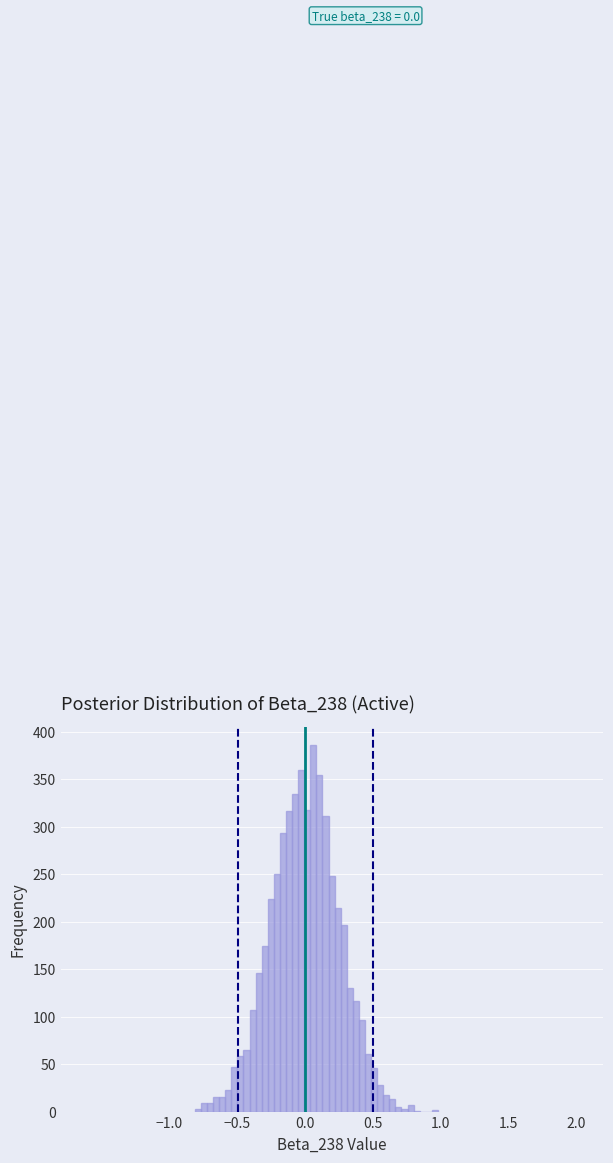

Read against the x-axis, roughly where is the centre of the tallest bar?

0.05